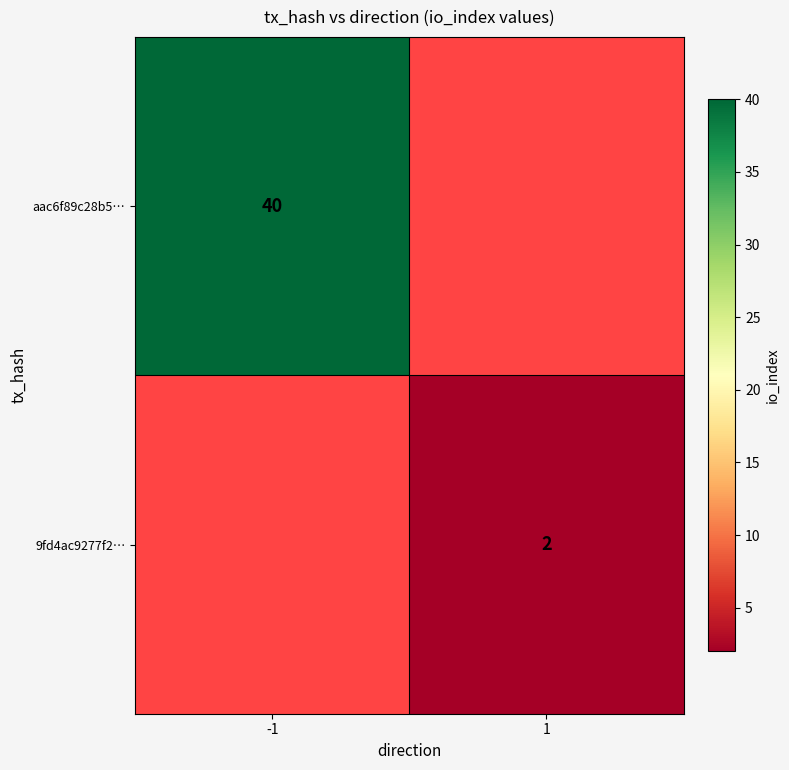

The 9fd4ac9277f2… series shows 2 at 1. True or false?

True